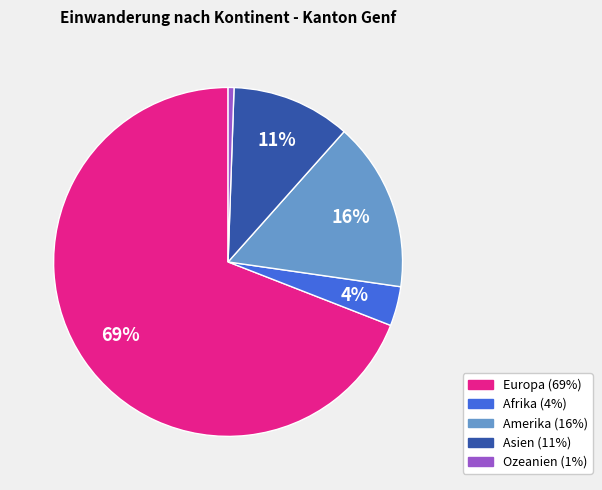

To the nearest percent, what percentage of the pie is Ozeanien?

1%